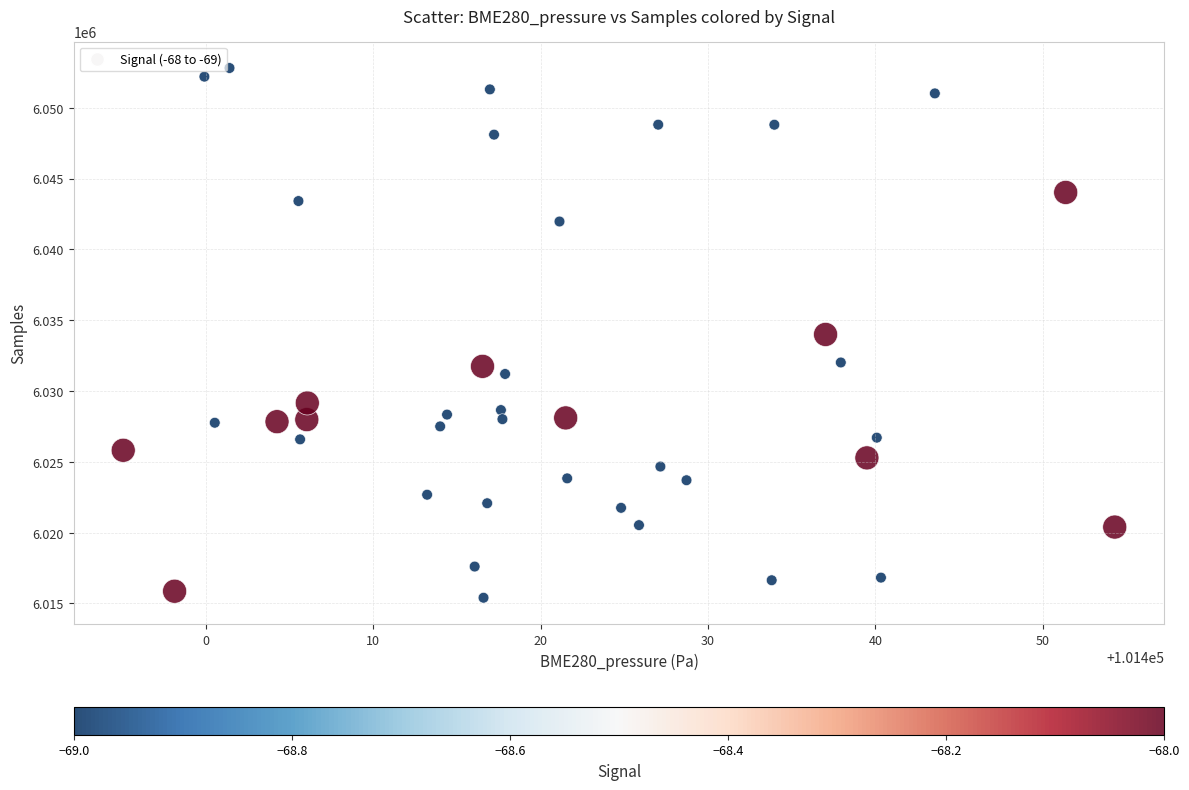

What is the range of Y values (max minus min)?

37397